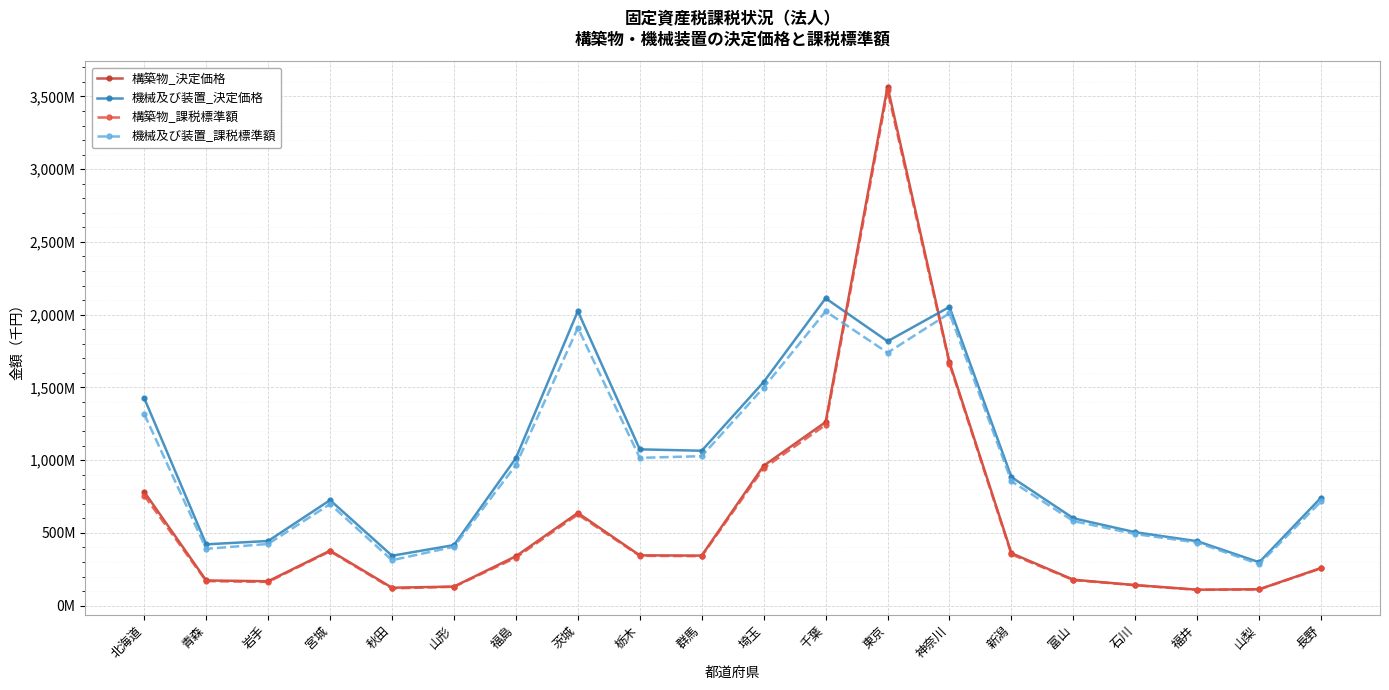

Between 北海道 and 岩手, which series saw the biggest shift?

機械及び装置_決定価格